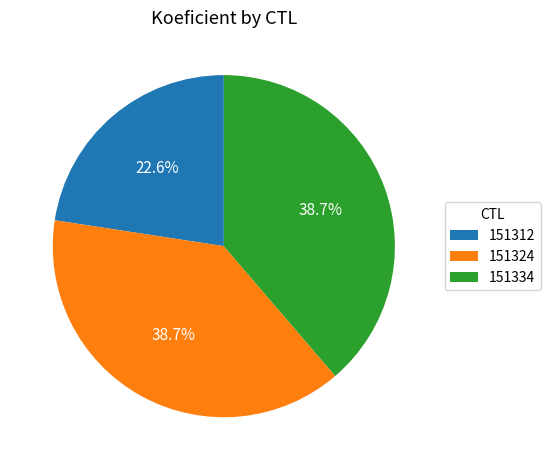

What is the smallest slice in the pie chart?

151312